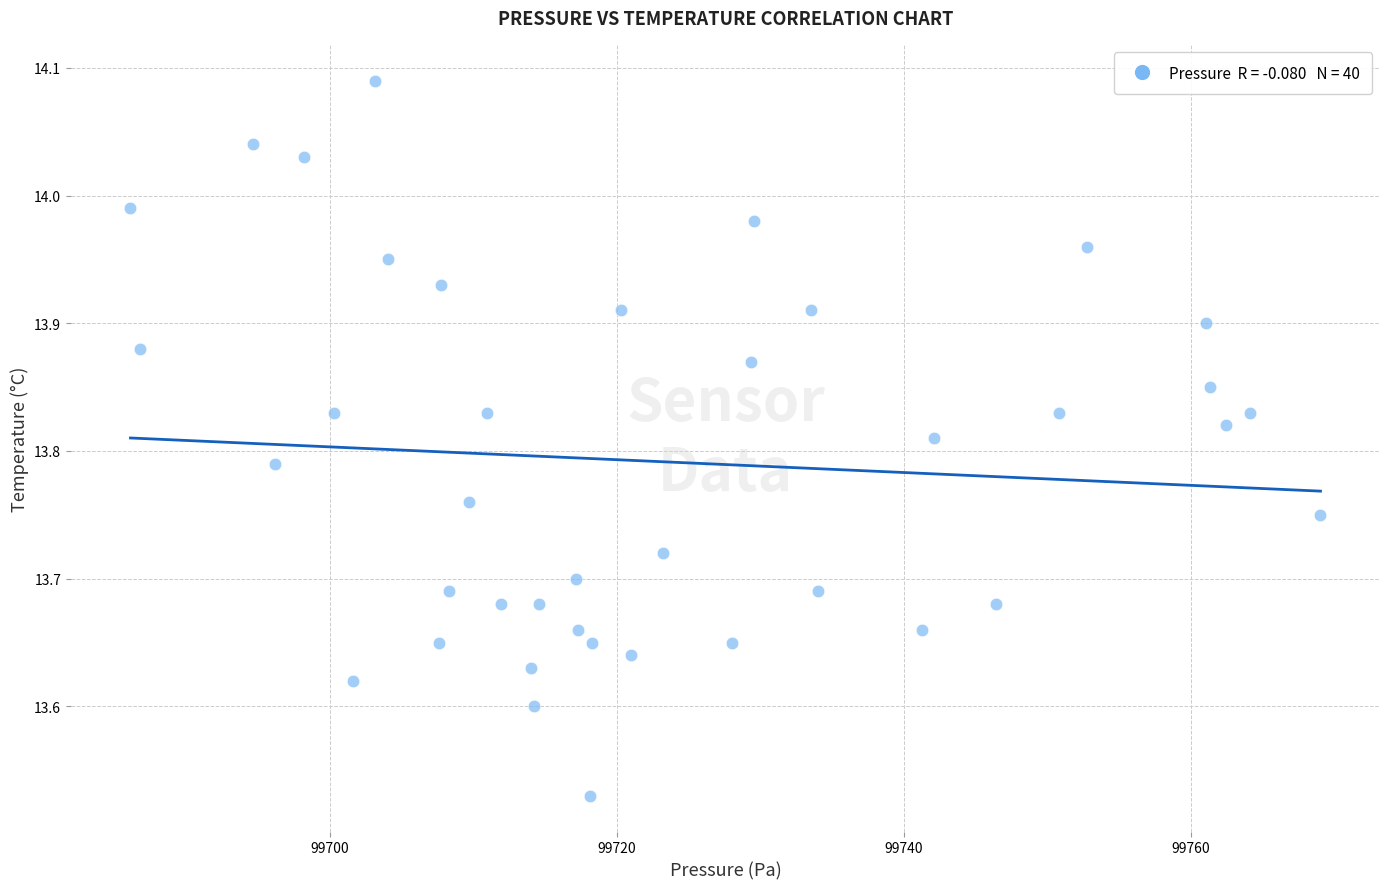

What is the range of X values (max minus min)?

83.0